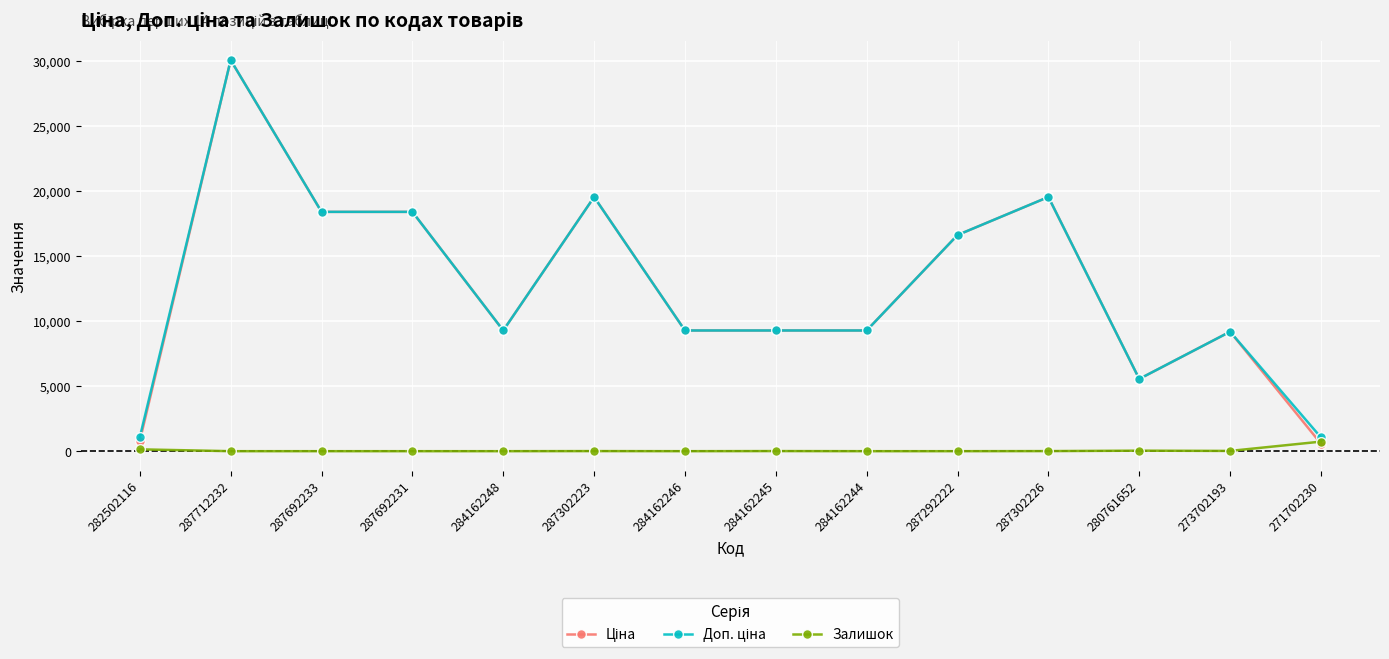

What is the highest value of the Залишок series?

736.0